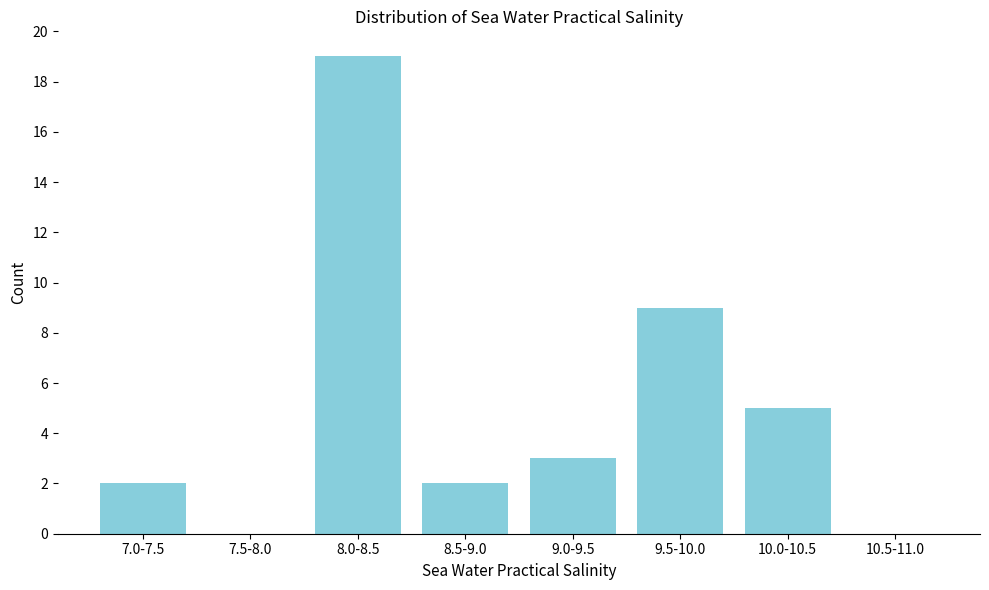

Reading left to right, transcribe all the data shown in this chart.

7.0-7.5=2	7.5-8.0=0	8.0-8.5=19	8.5-9.0=2	9.0-9.5=3	9.5-10.0=9	10.0-10.5=5	10.5-11.0=0